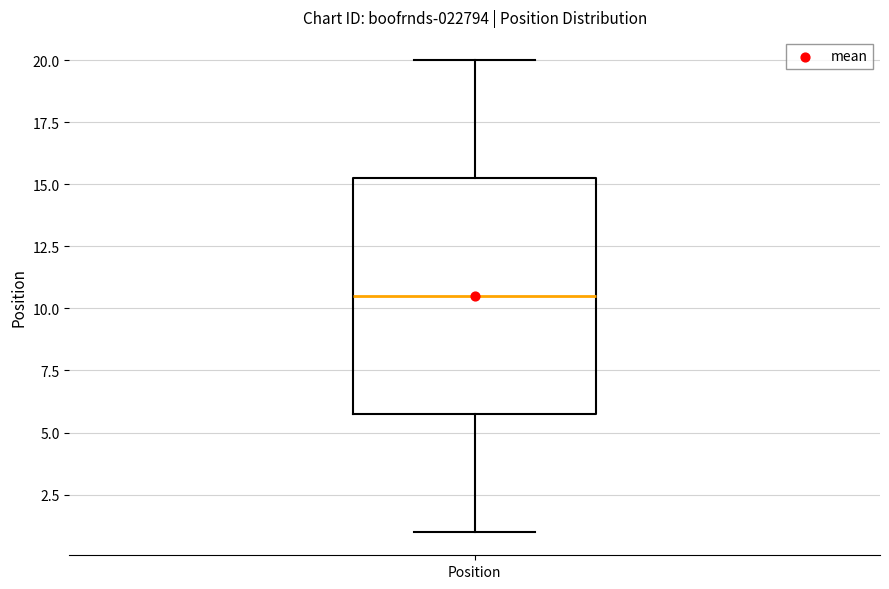

Read this box plot against the y-axis: the position of the median line, the range covered by the box, and the ends of both whiskers. The values are not printed on the chart, so give them approximately, as read against the axis.

median 10.5, box 6.0 to 15.5, whiskers 1.0 to 20.0